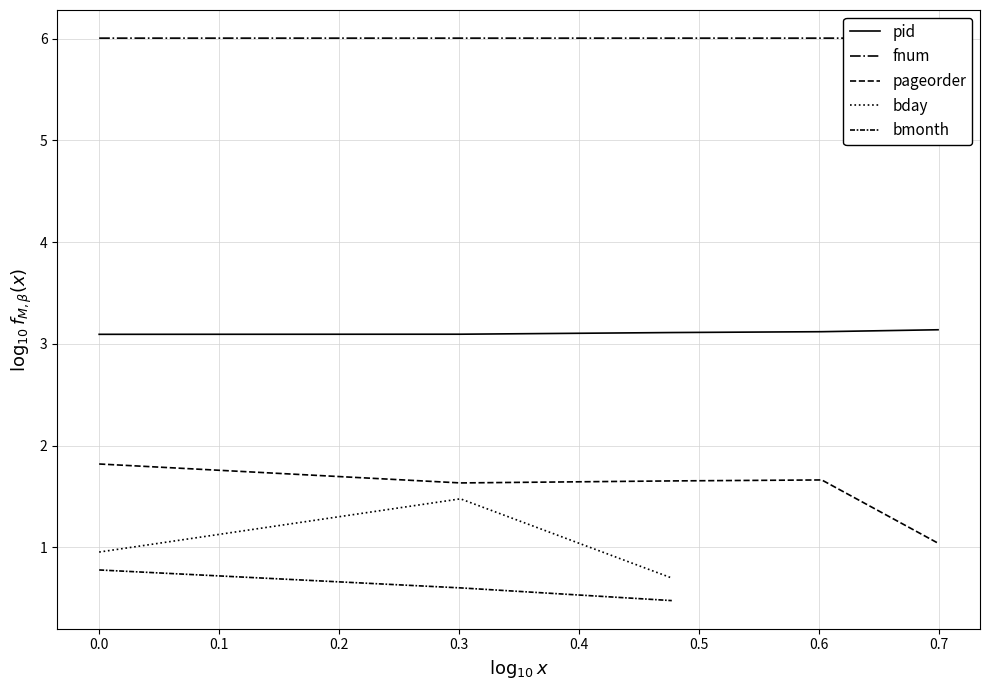

Is it true that fnum equals 6.0 at 0.0?

True